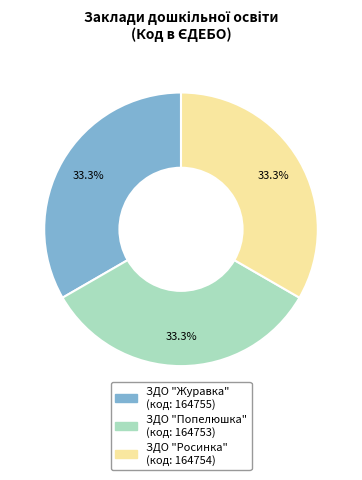

Approximately how many times larger is the value at ЗДО "Журавка" compared to ЗДО "Попелюшка"?

1.0